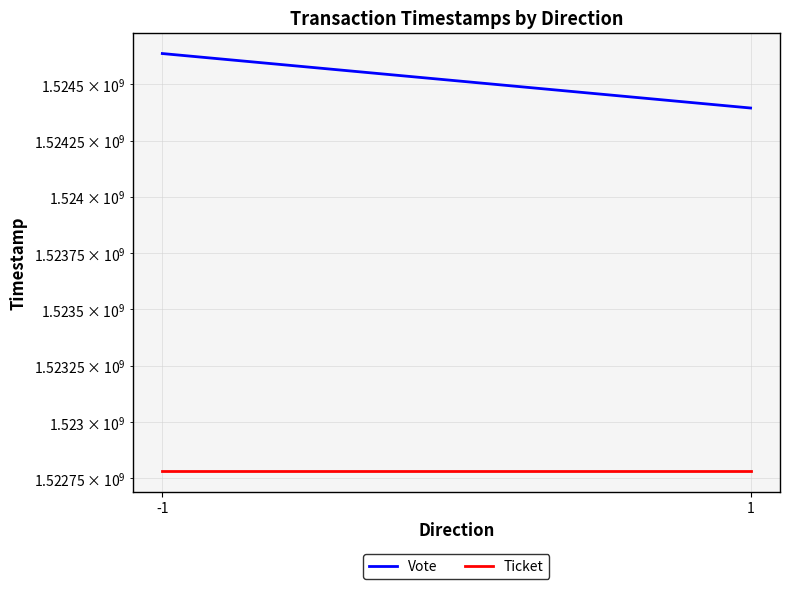

At how many categories does at least one series exceed 1523040588?

2